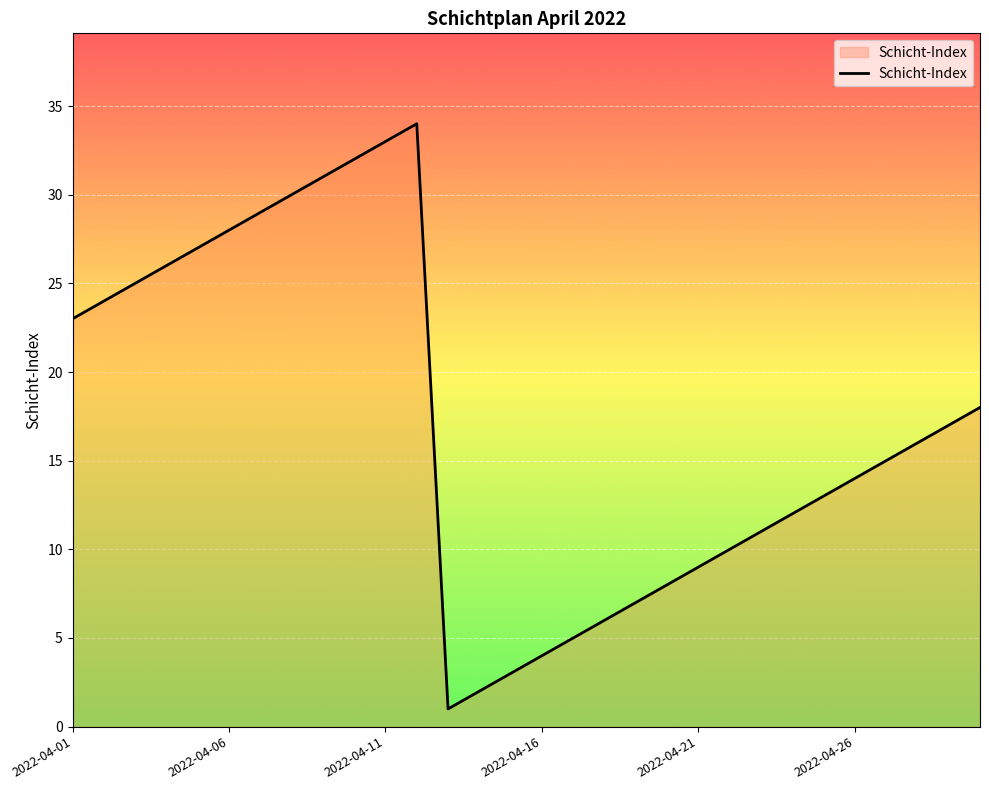

What is the maximum value shown in the chart?

34